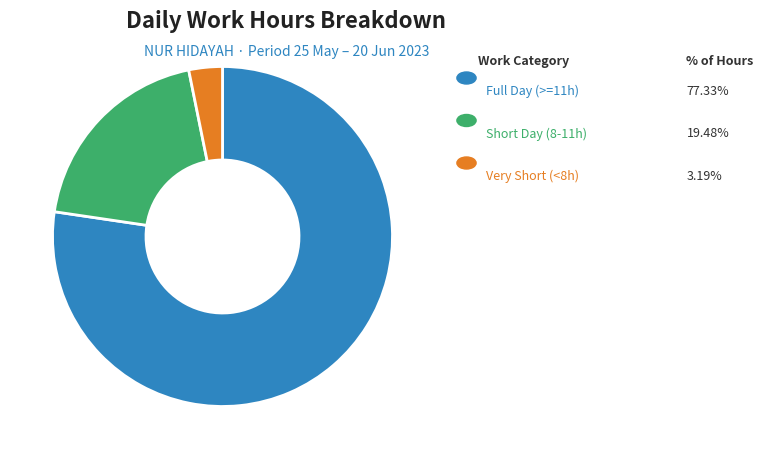

Does any single category account for the majority?

Yes